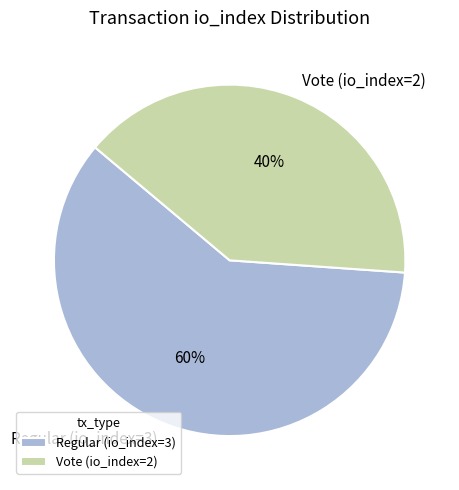

Count the number of slices in the pie.

2